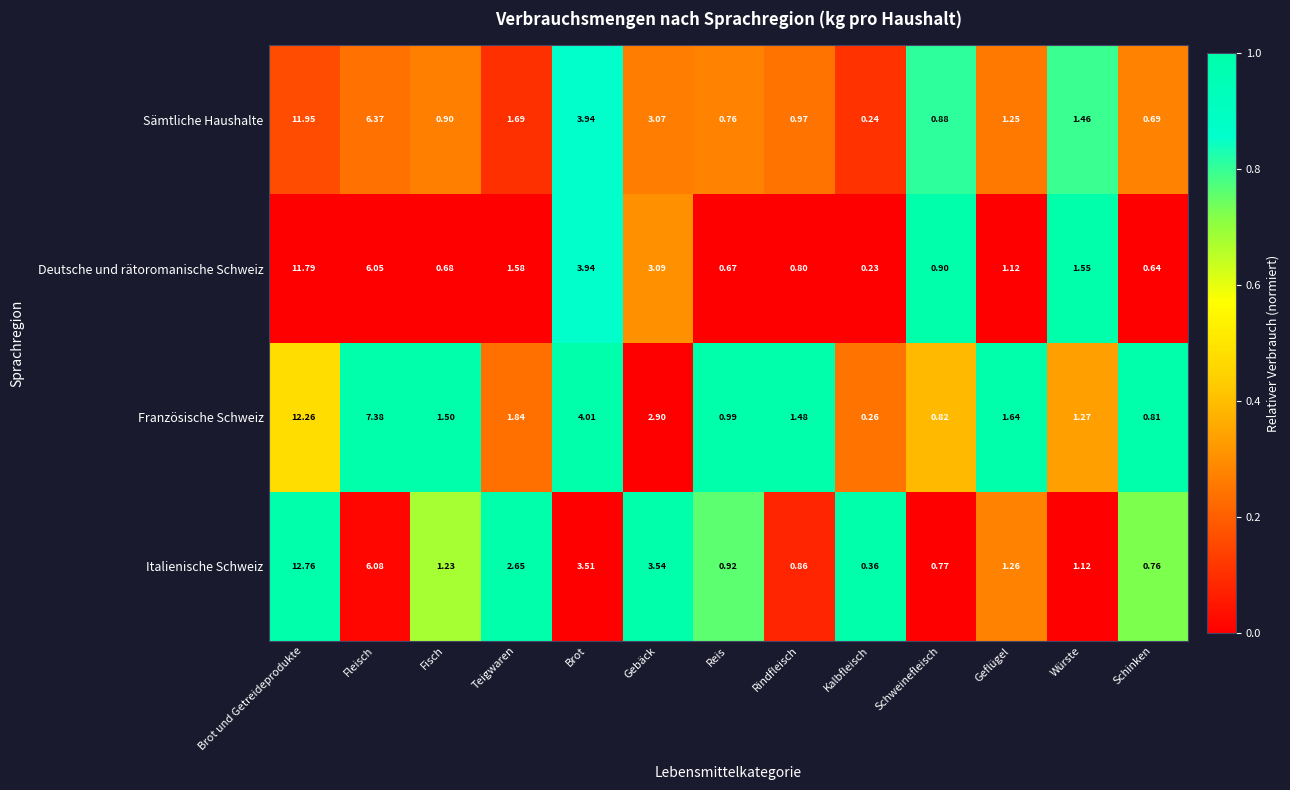

Which label corresponds to the smallest value in the chart?

Kalbfleisch